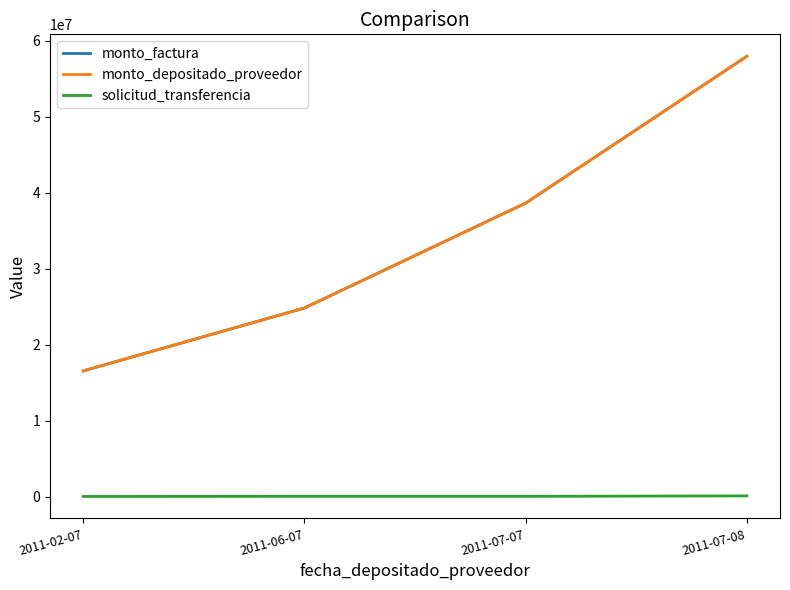

At which label is solicitud_transferencia closest to 76173?

2011-07-07